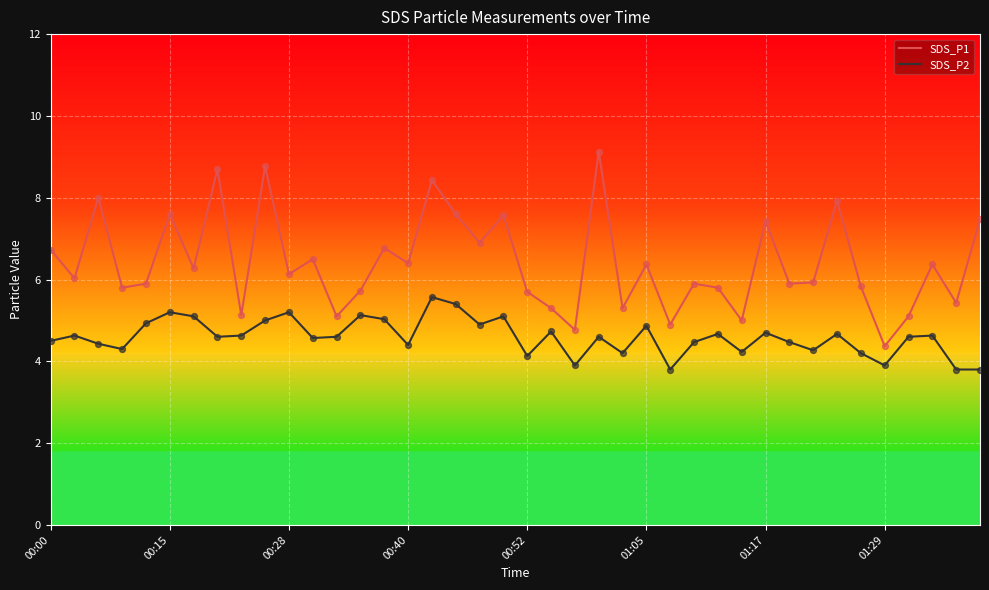

What are all the series names shown in the legend?

SDS_P1, SDS_P2